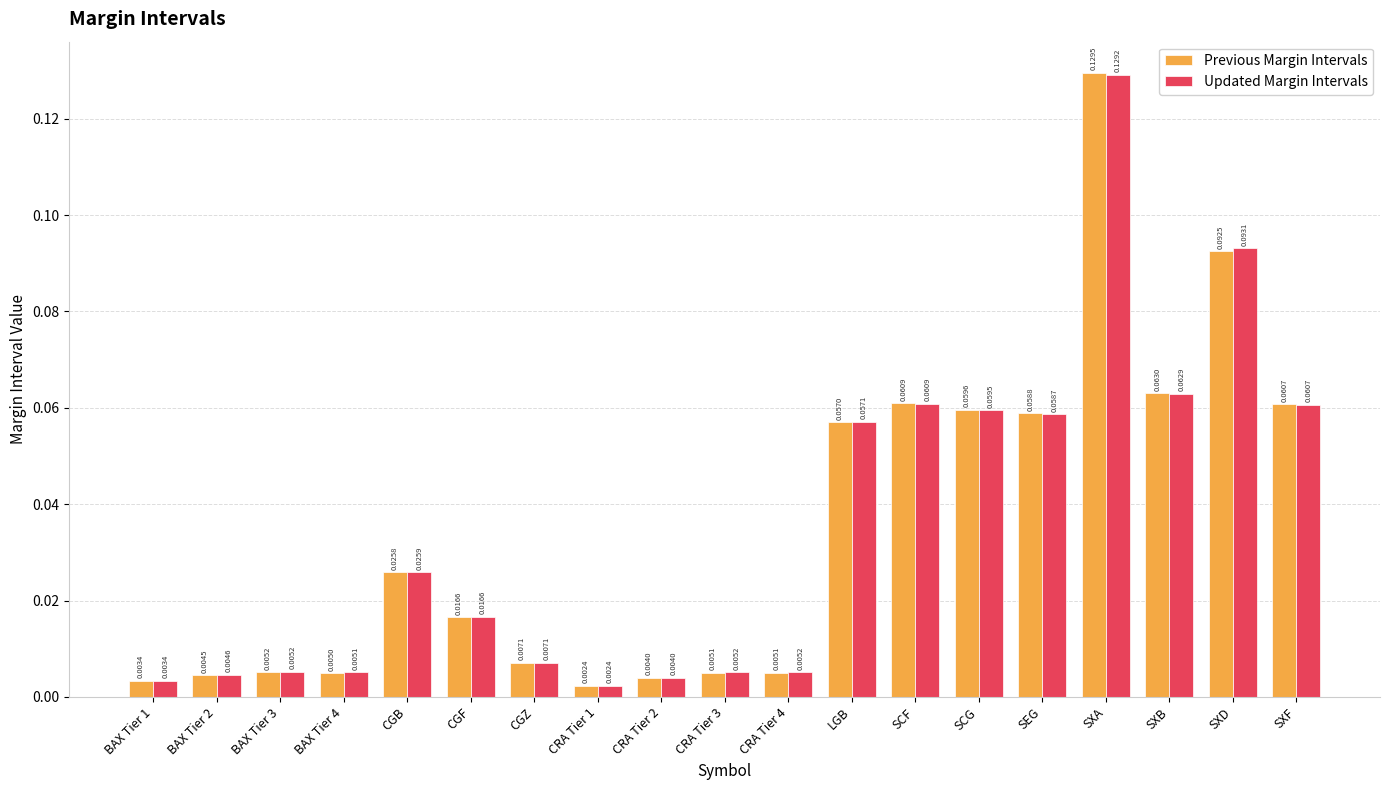

Rank the series by their average value, from highest to lowest.

Updated Margin Intervals, Previous Margin Intervals